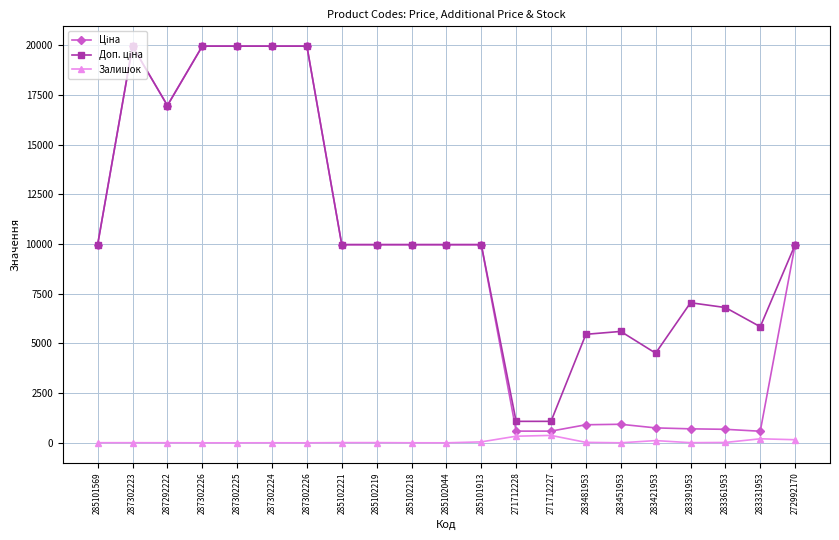

How many values in the Залишок series are below 8?

10